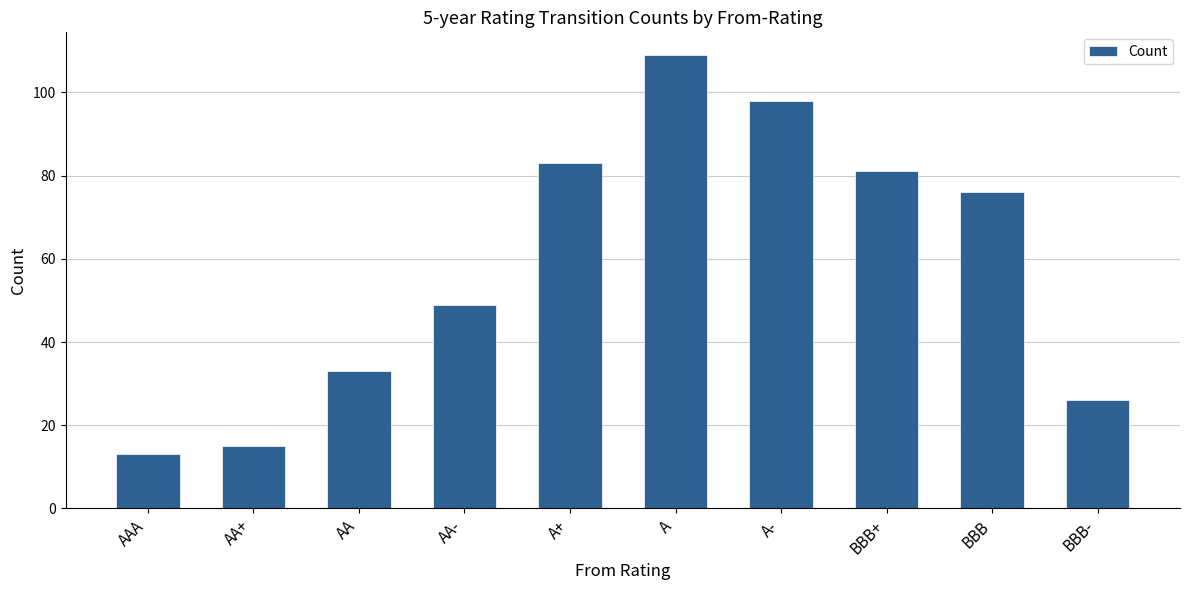

What is the sum of the values at AA- and AA?

82